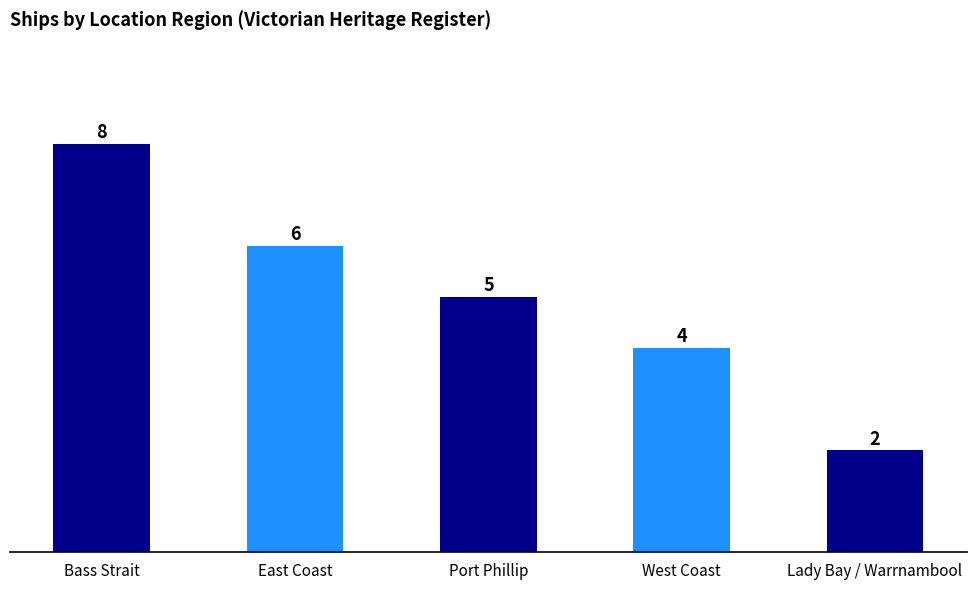

List the labels in order of value, largest first.

Bass Strait, East Coast, Port Phillip, West Coast, Lady Bay / Warrnambool